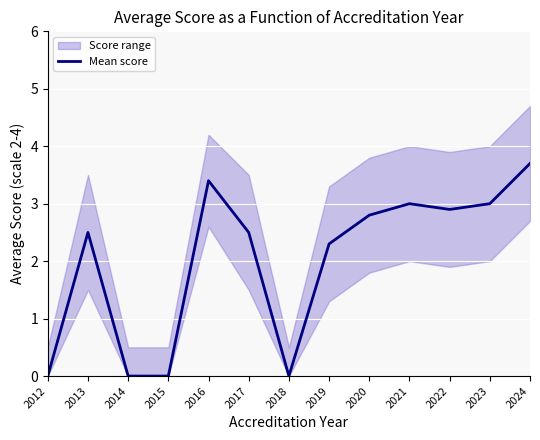

What is the change in value from 2022 to 2023?

+0.1